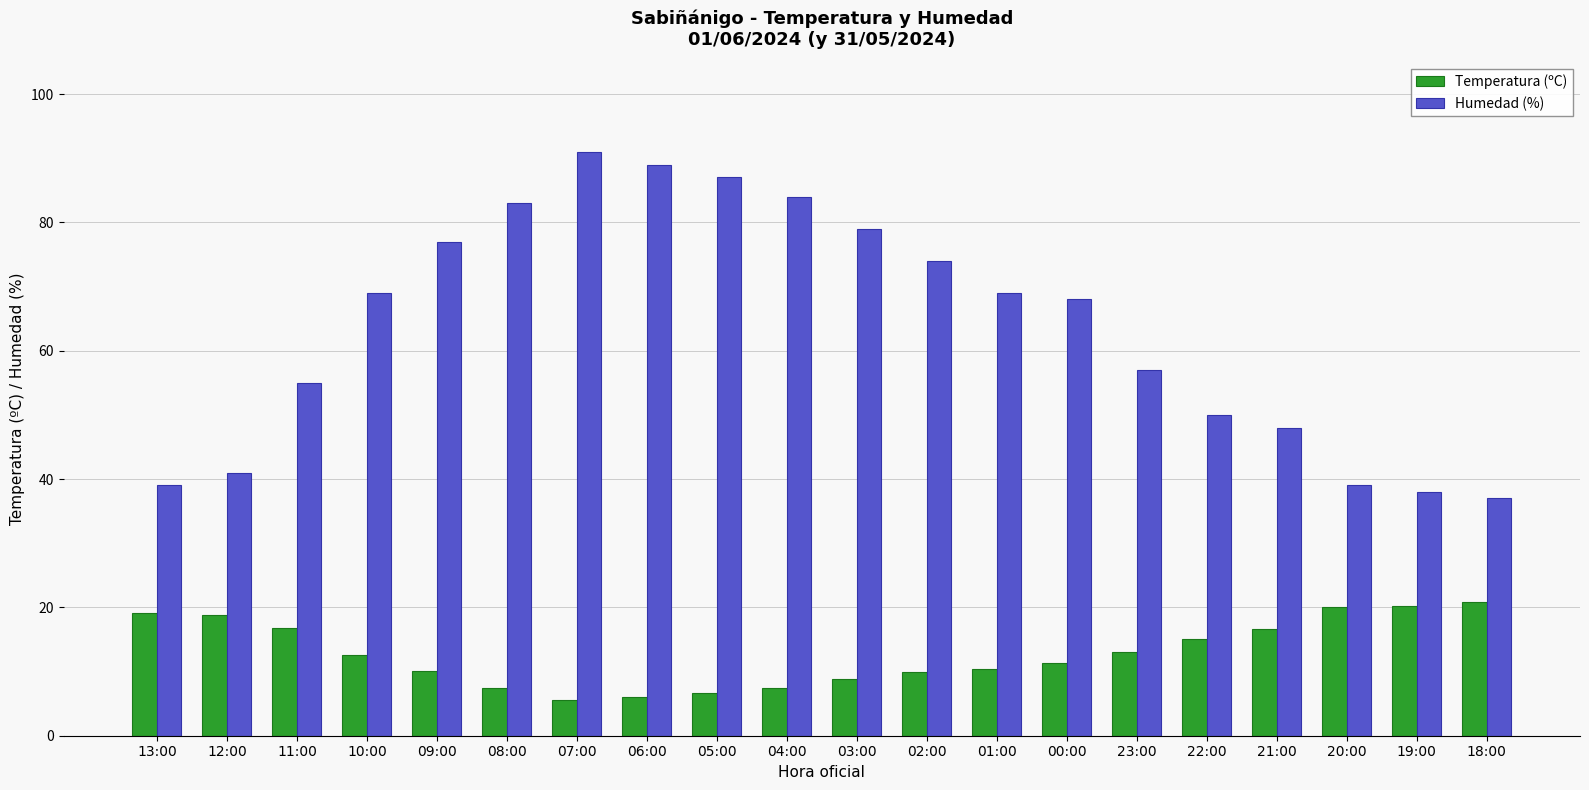

What is the highest value of the Humedad (%) series?

91.0